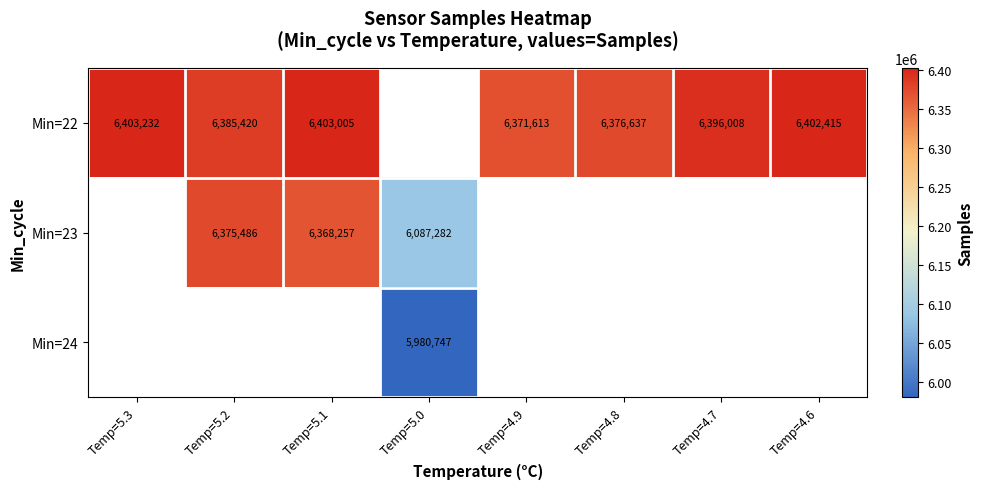

The Min=22 series shows 6385420 at Temp=5.2. True or false?

True